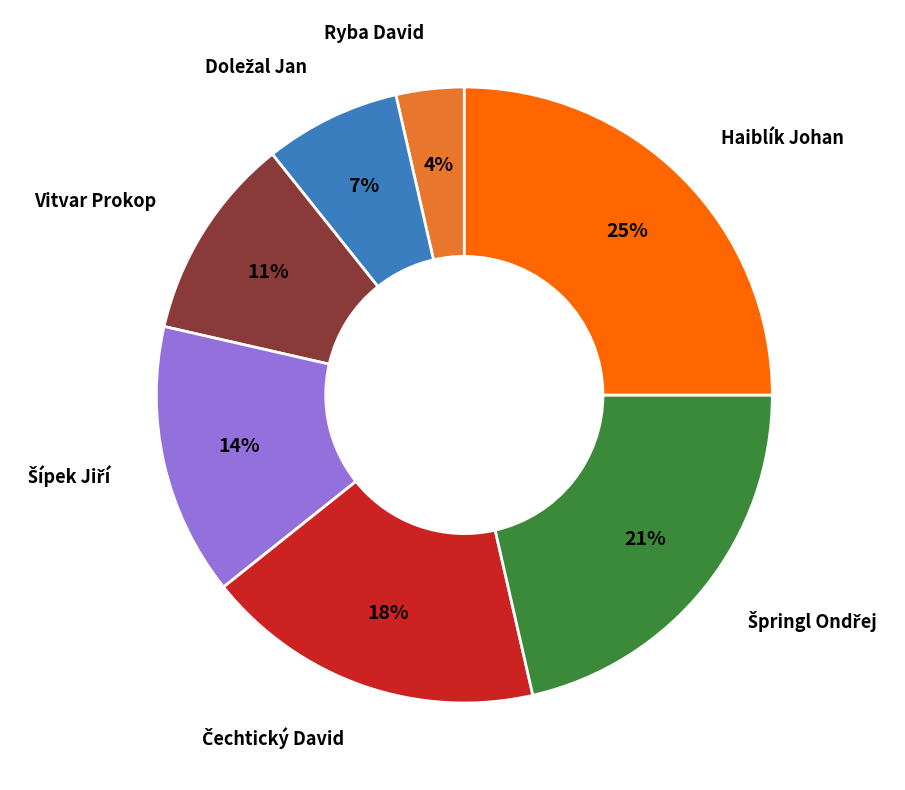

How many slices are in this pie chart?

7